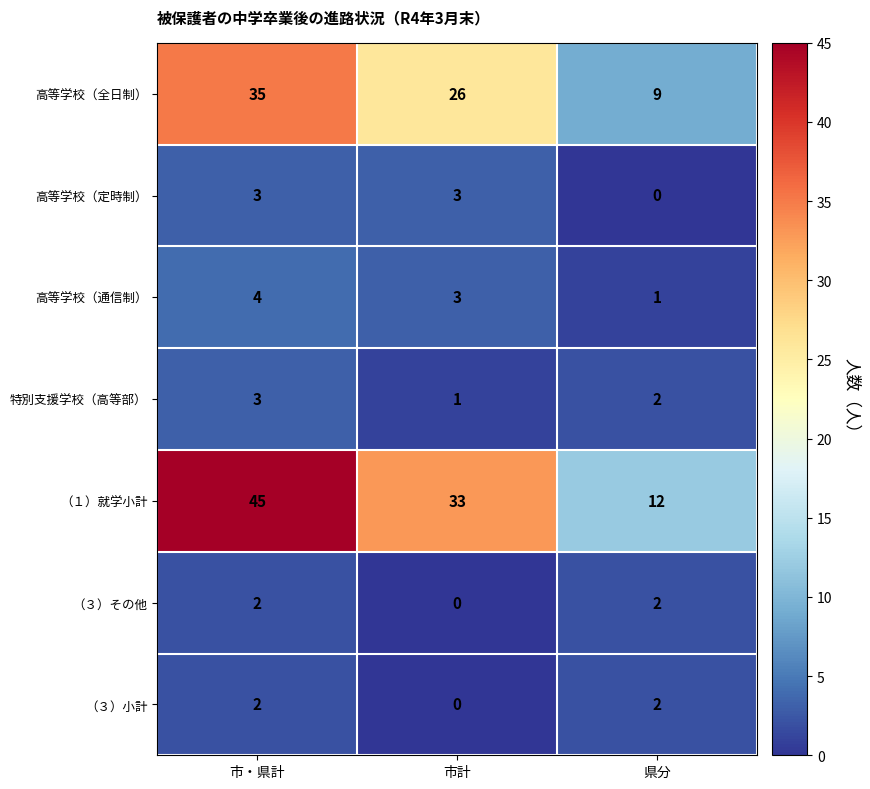

How many data points in 高等学校（全日制） are less than 26?

1